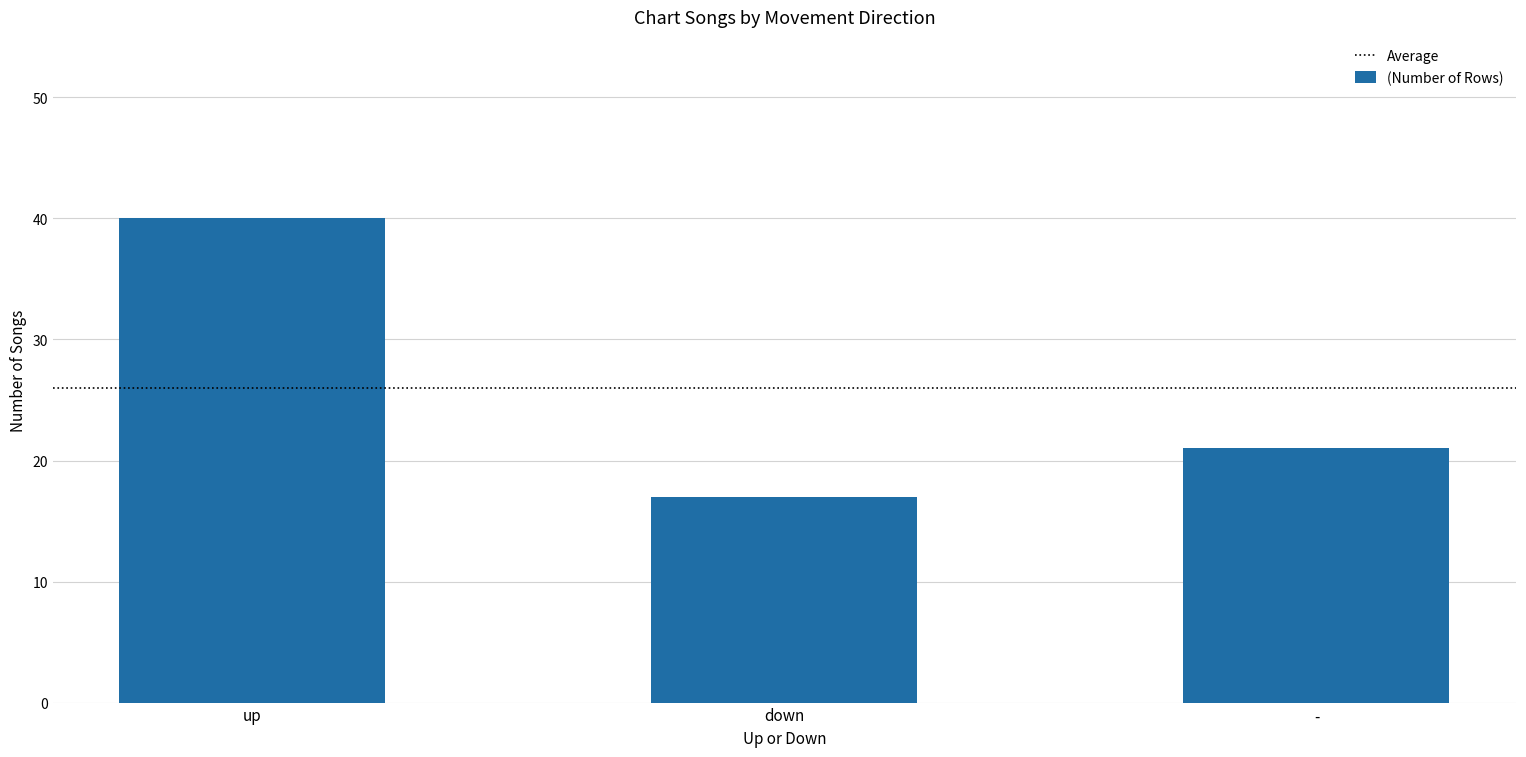

Which label corresponds to the largest value in the chart?

up